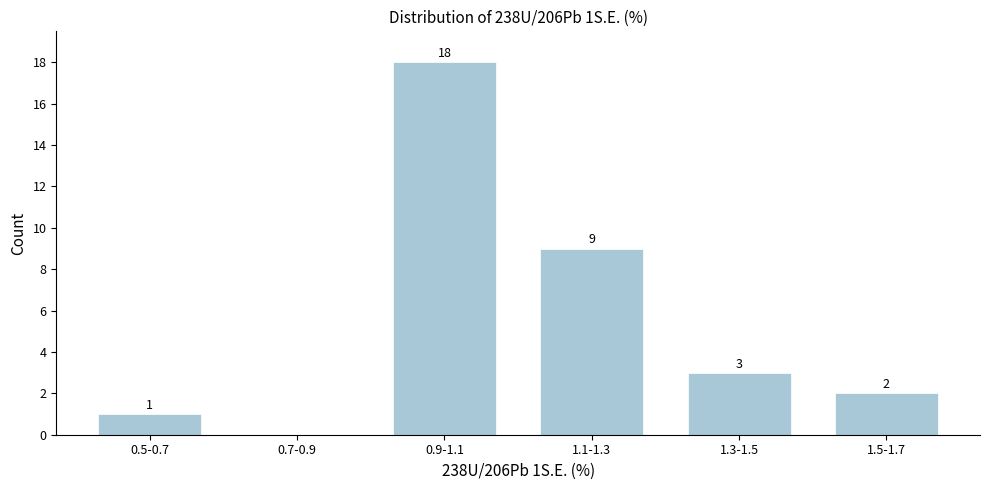

Reading left to right, list all the values displayed in this chart.

0.5-0.7=1	0.7-0.9=0	0.9-1.1=18	1.1-1.3=9	1.3-1.5=3	1.5-1.7=2